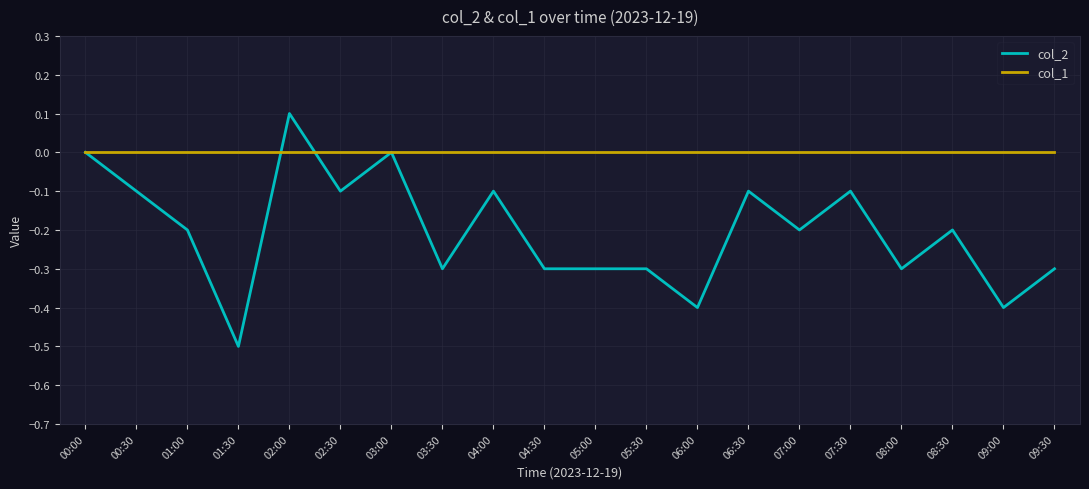

What is the difference between the maximum and second lowest values in the col_2 series?

0.5